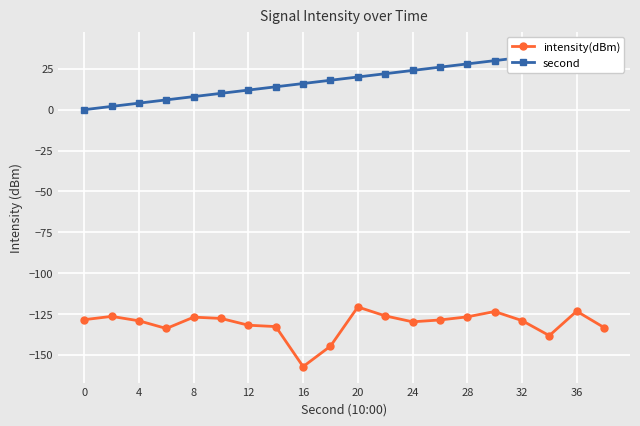

Is it true that intensity(dBm) equals -123.3 at 36?

True